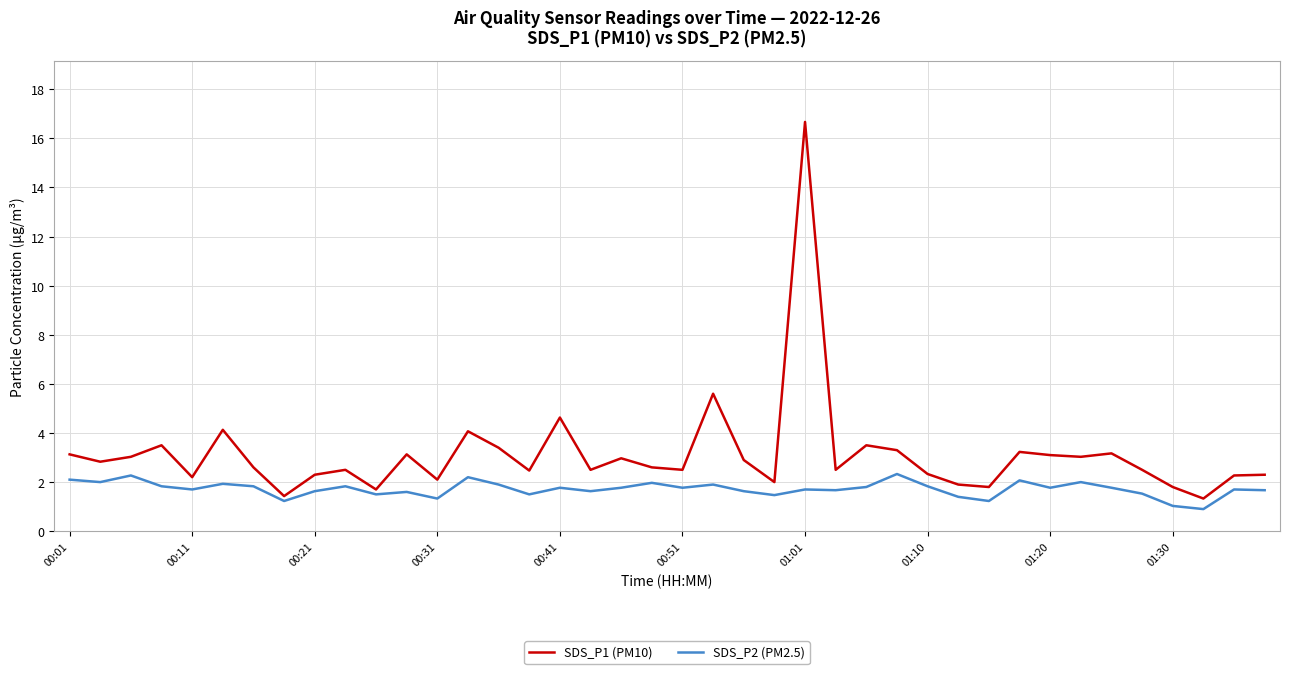

Rank the series by their average value, from lowest to highest.

SDS_P2 (PM2.5), SDS_P1 (PM10)